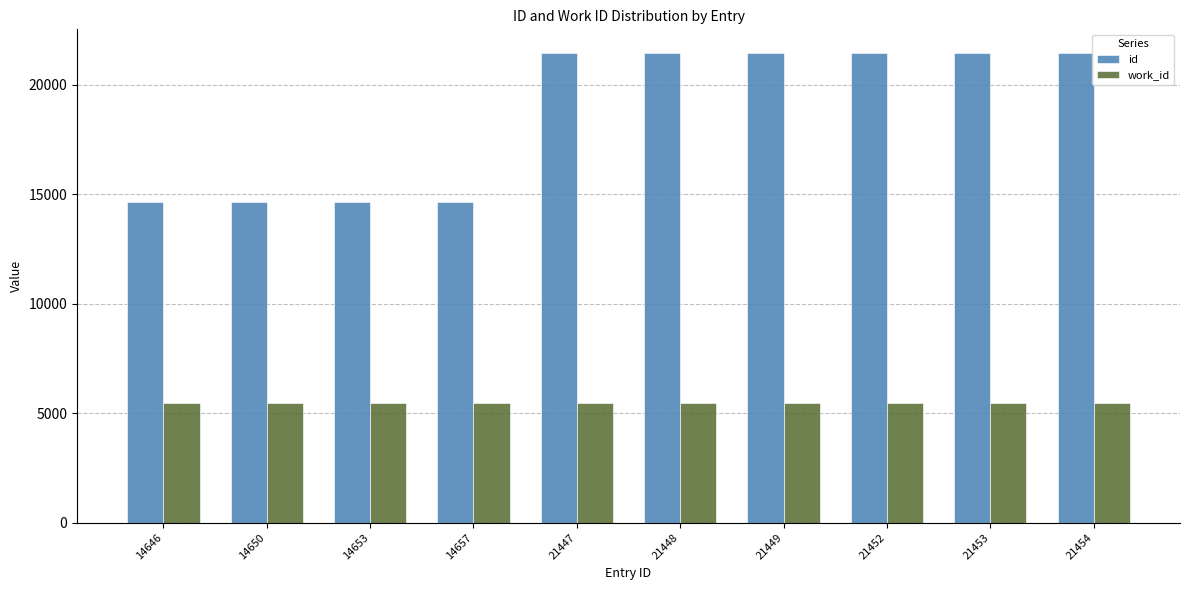

Rank the series by their average value, from highest to lowest.

id, work_id